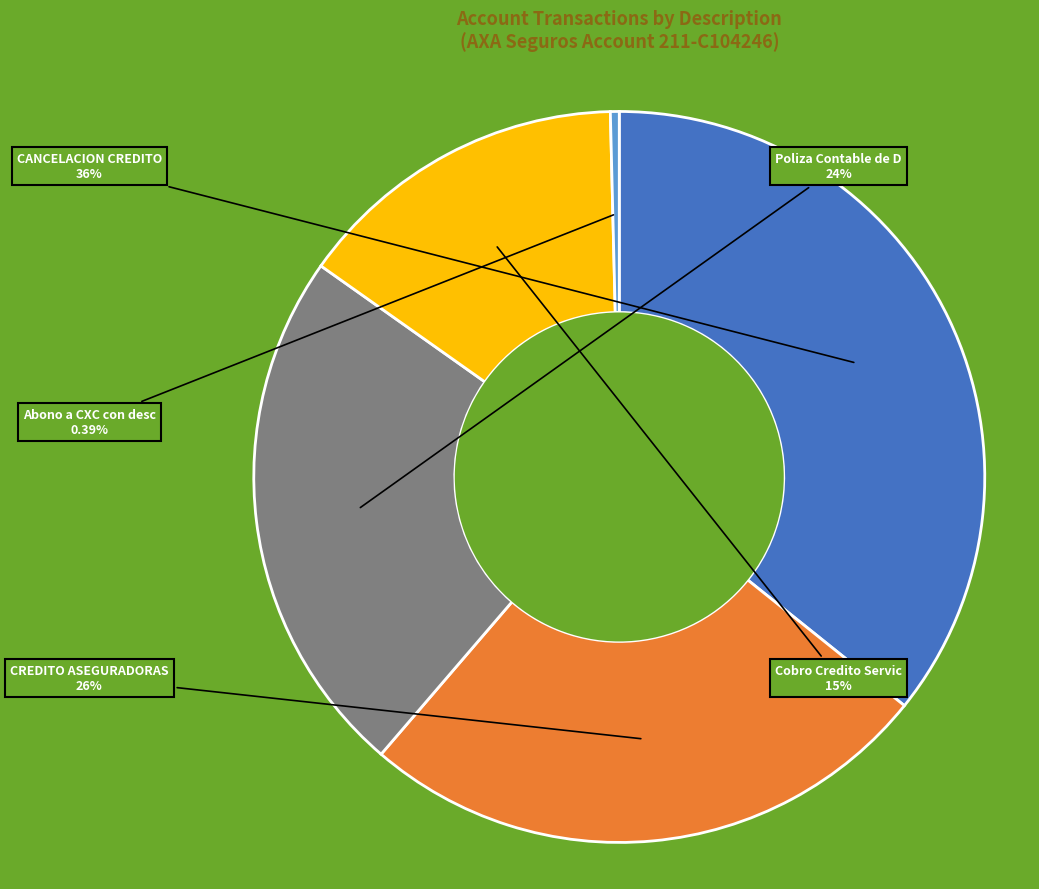

To the nearest percent, what is the average slice percentage?

20%